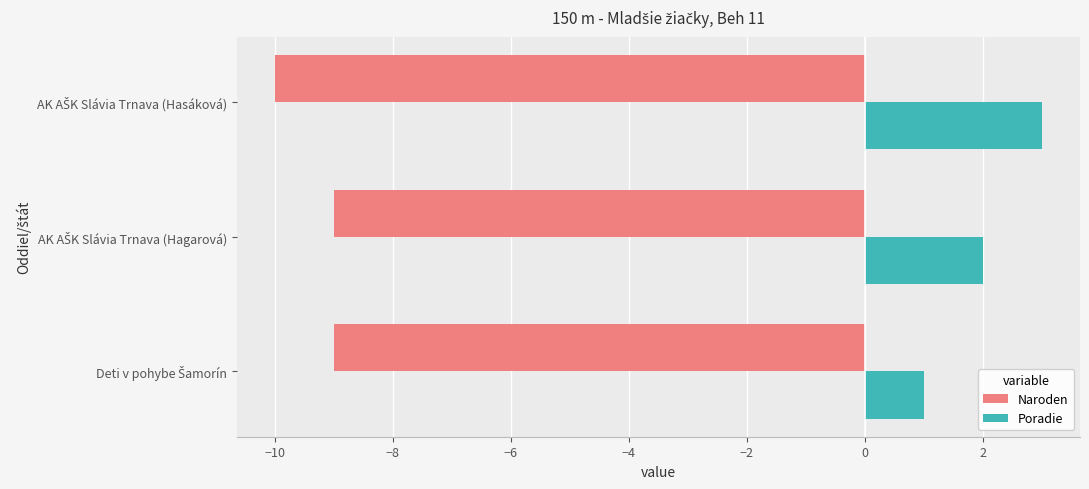

What is the average value of the Naroden series?

-9